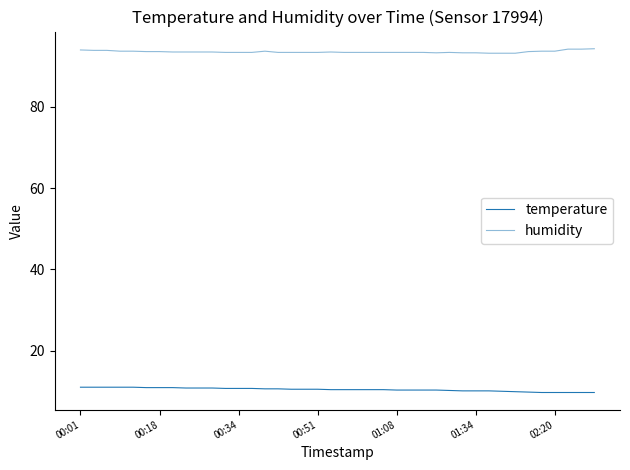

How many series are shown in this chart?

2